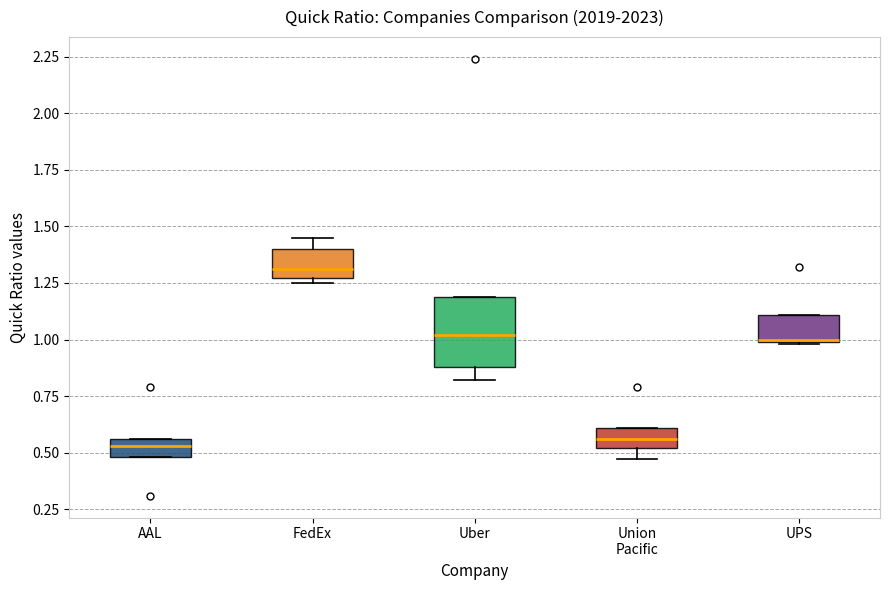

Which box is the tallest, from its lower edge to its upper edge?

Uber